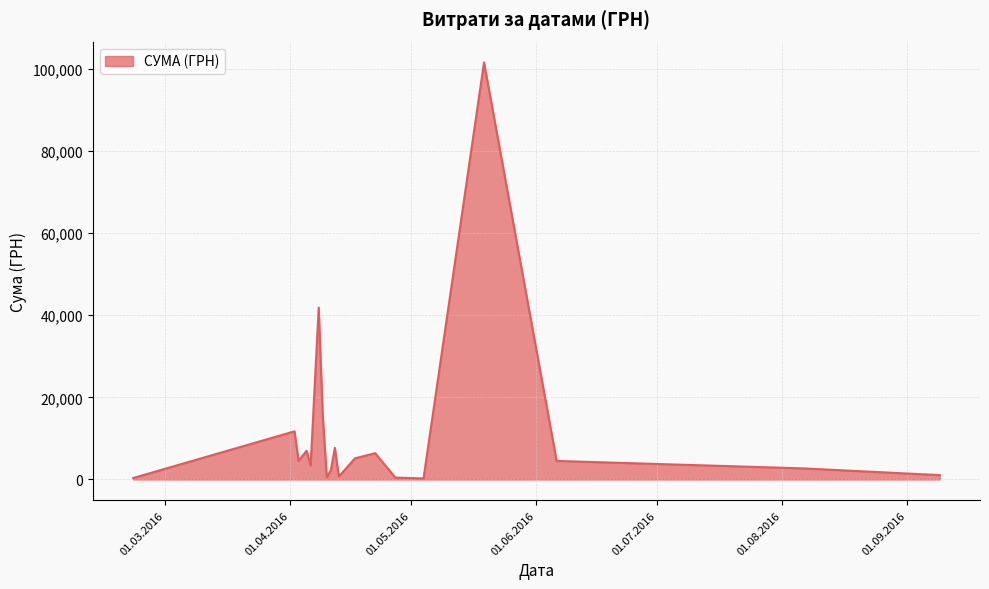

What is the greatest value displayed?

101565.0